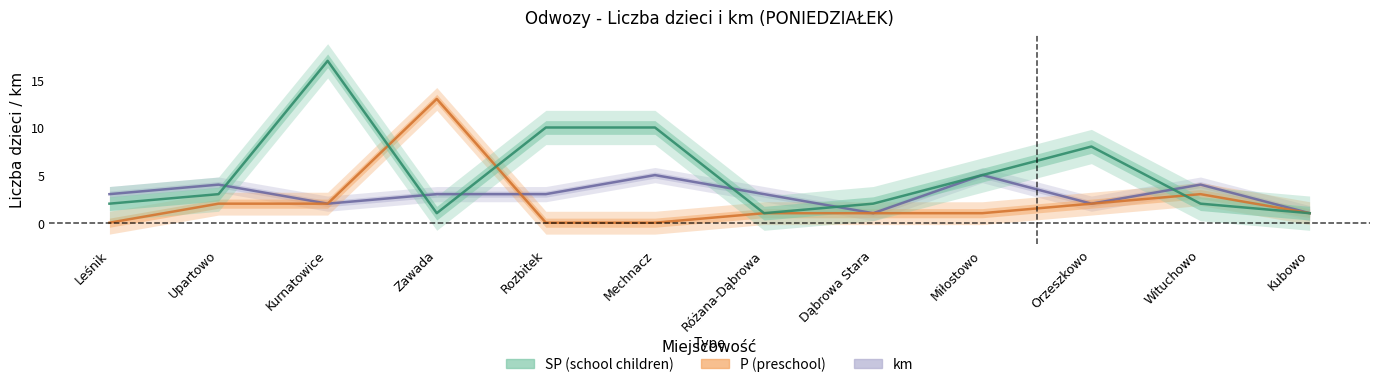

Where does the km series first go above 3?

Upartowo